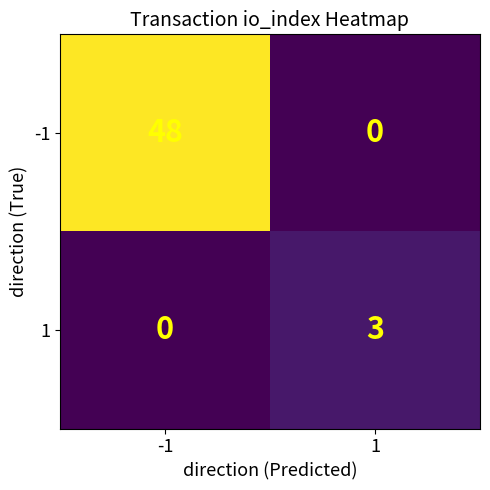

Rank the series by their maximum value, from highest to lowest.

-1, 1